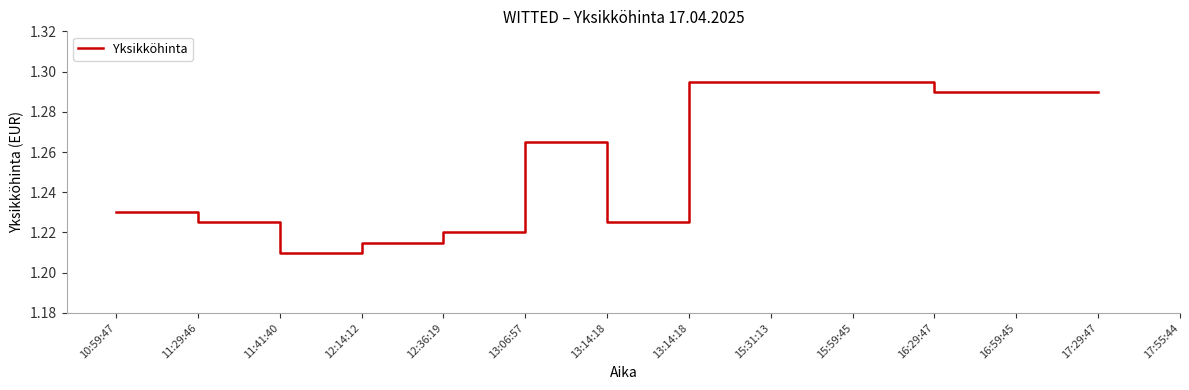

The chart shows a value of 1.3 at 13:06:57. True or false?

True